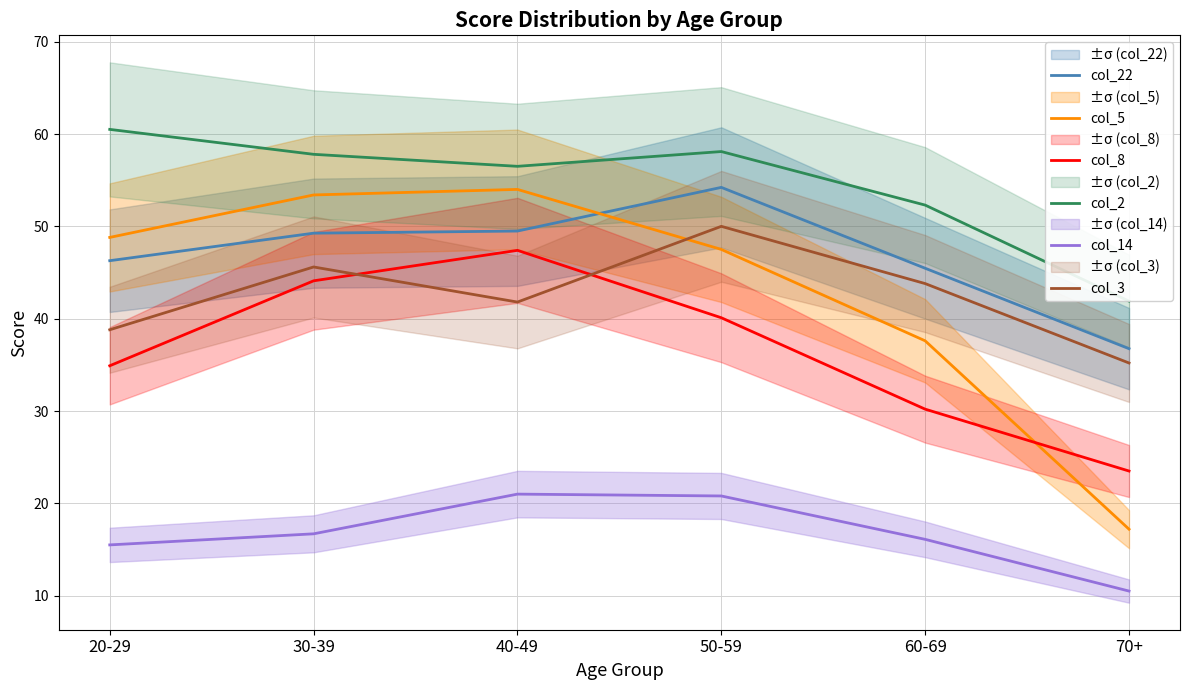

At which category does col_3 reach its first local peak?

30-39